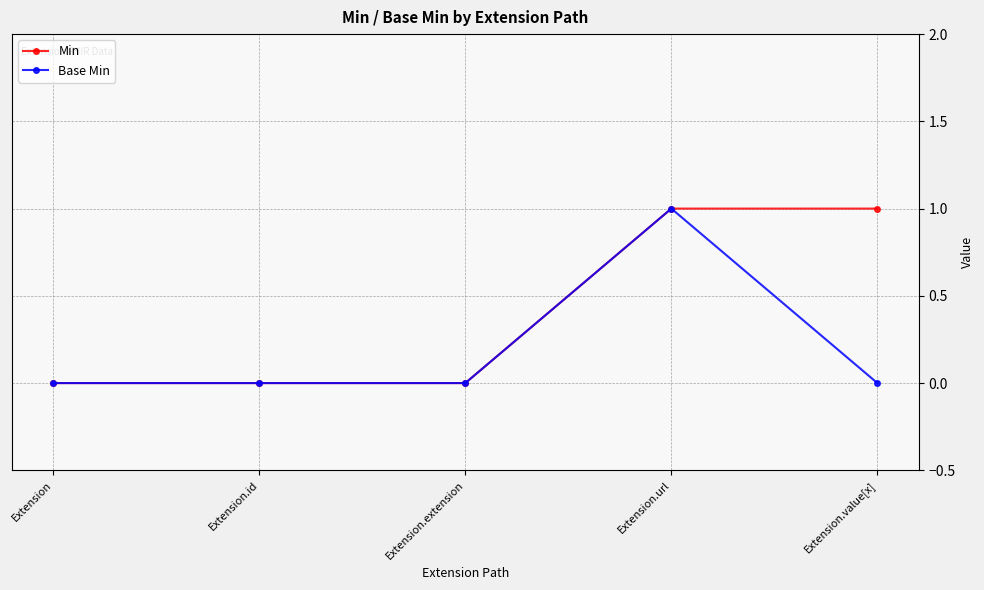

Does the chart display data point markers on the line(s)?

Yes